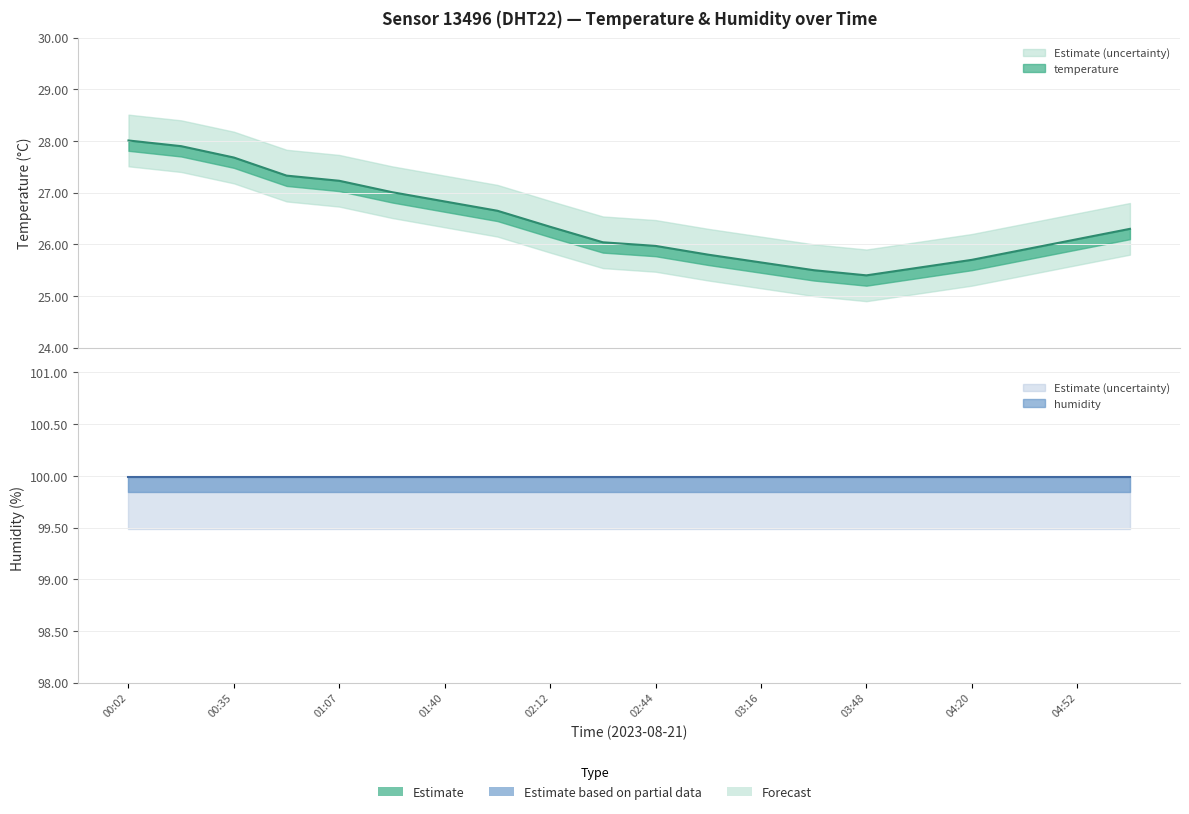

At which category is the sum across all series the highest?

00:02